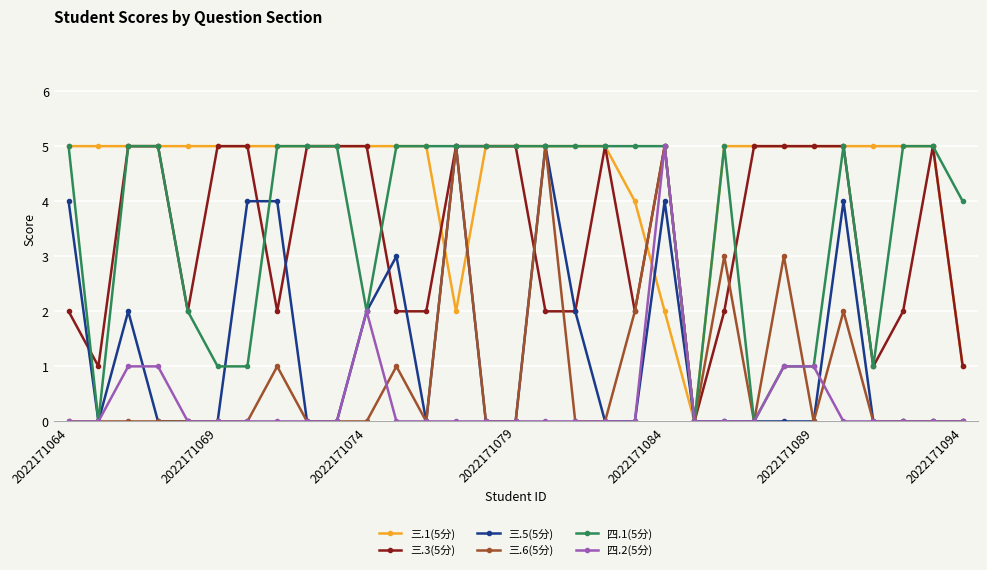

Which series has the largest total across all categories?

三.1(5分)